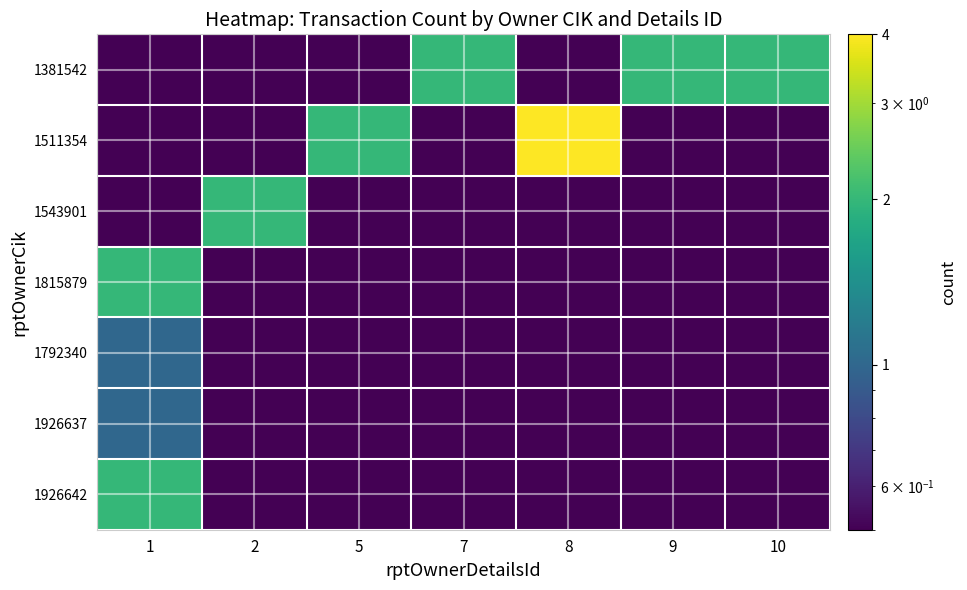

At 5, list the series in order from largest to smallest.

1511354, 1381542, 1543901, 1815879, 1792340, 1926637, 1926642